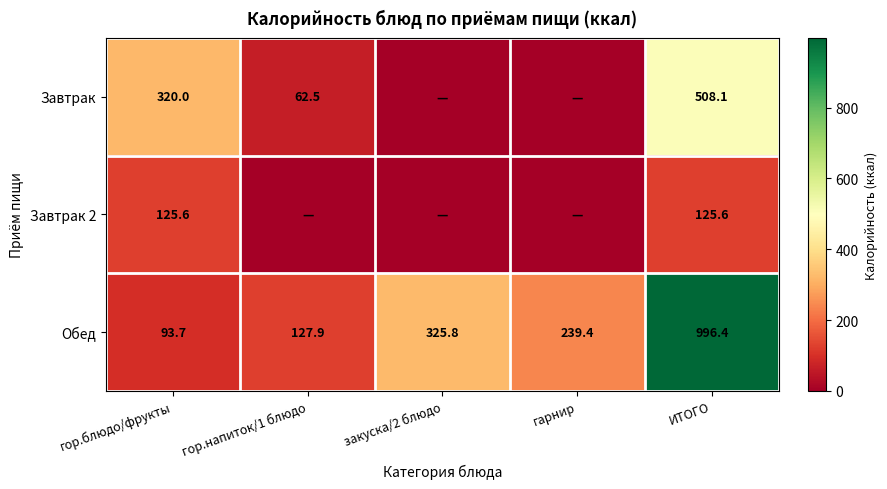

What is the sum of the Обед values at ИТОГО and закуска/2 блюдо?

1322.2